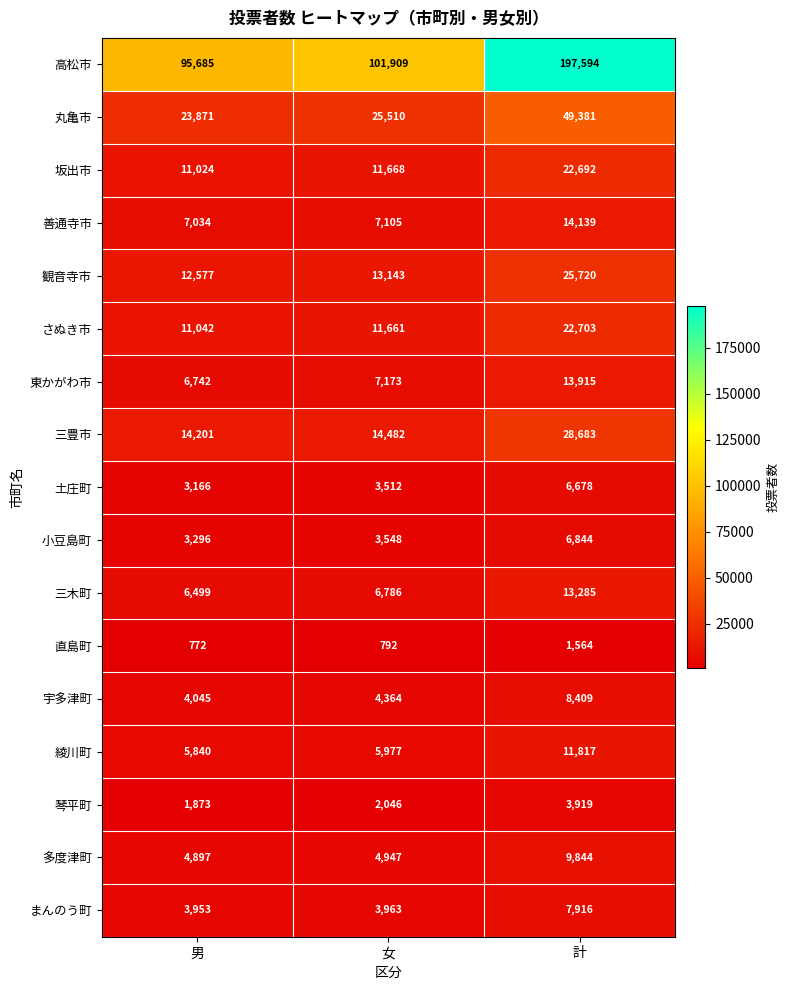

How many values in the 高松市 series are below 101909?

1